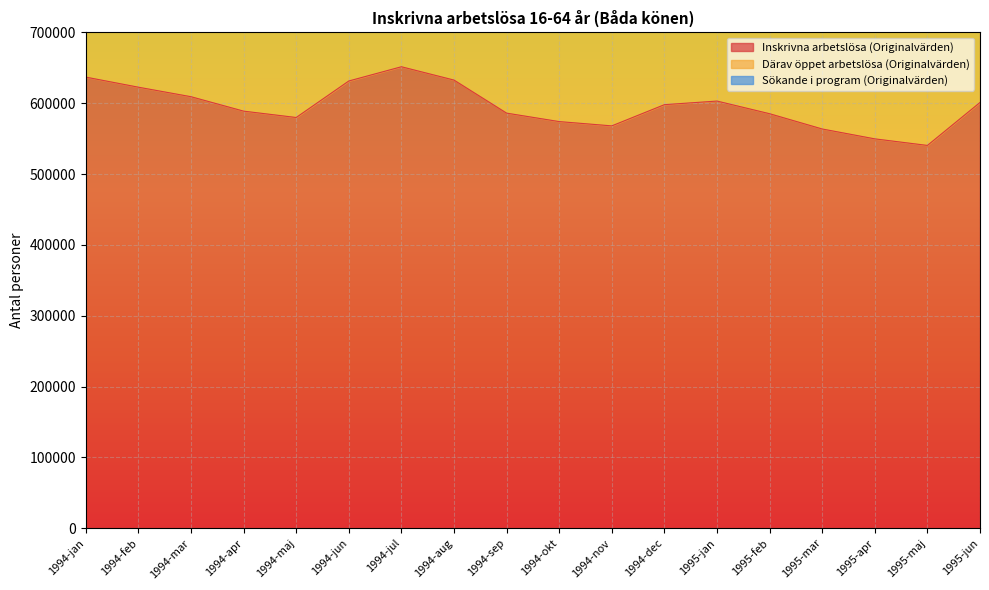

True or false: Därav öppet arbetslösa (Originalvärden) and Inskrivna arbetslösa (Originalvärden) cross at least once.

False